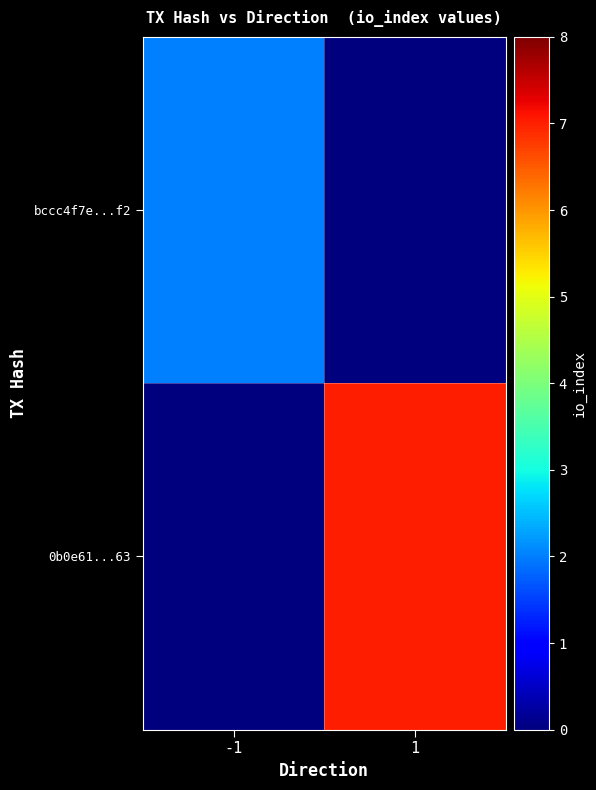

Rank the series by their average value, from highest to lowest.

0b0e61...63, bccc4f7e...f2